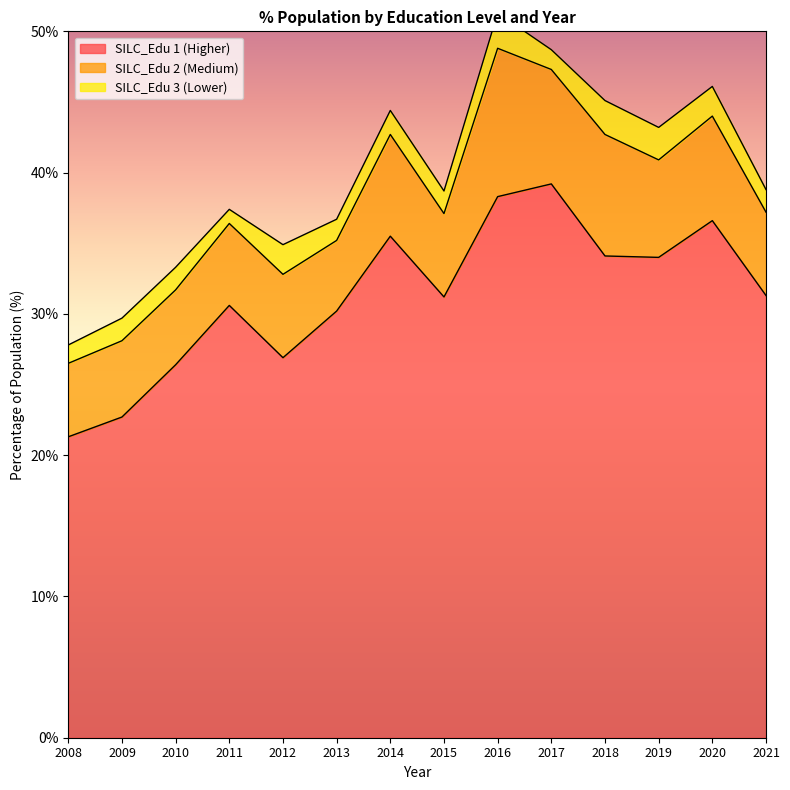

True or false: SILC_Edu 1 (Higher) and SILC_Edu 2 (Medium) cross at least once.

False